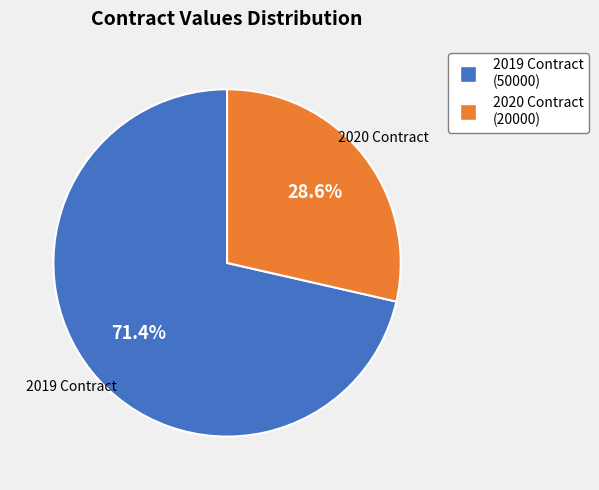

Rank the categories by value from lowest to highest.

2020 Contract, 2019 Contract